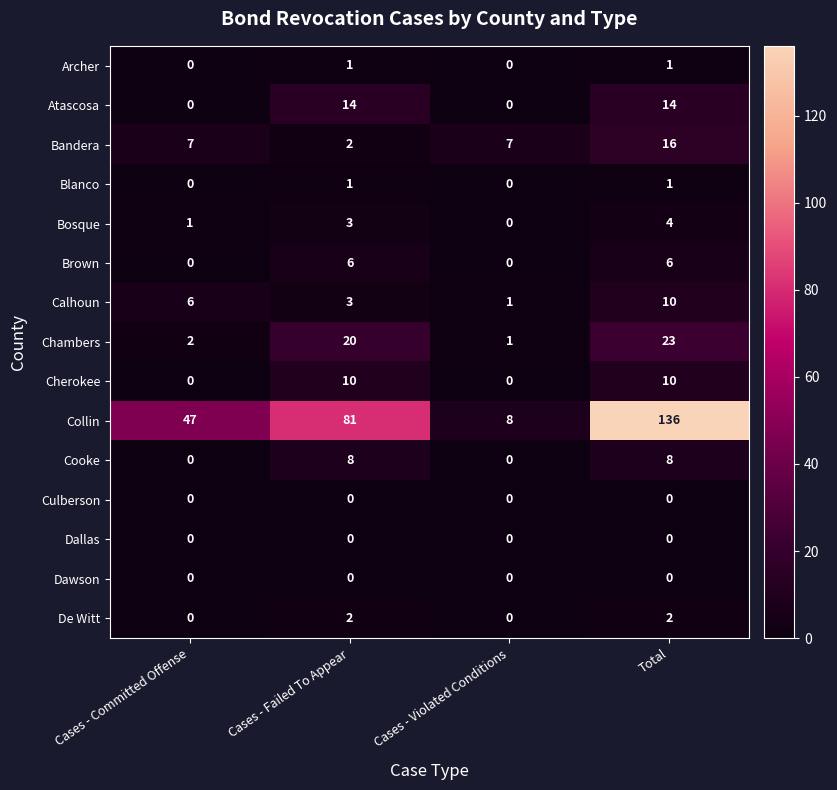

How many values in Cherokee are above zero?

2